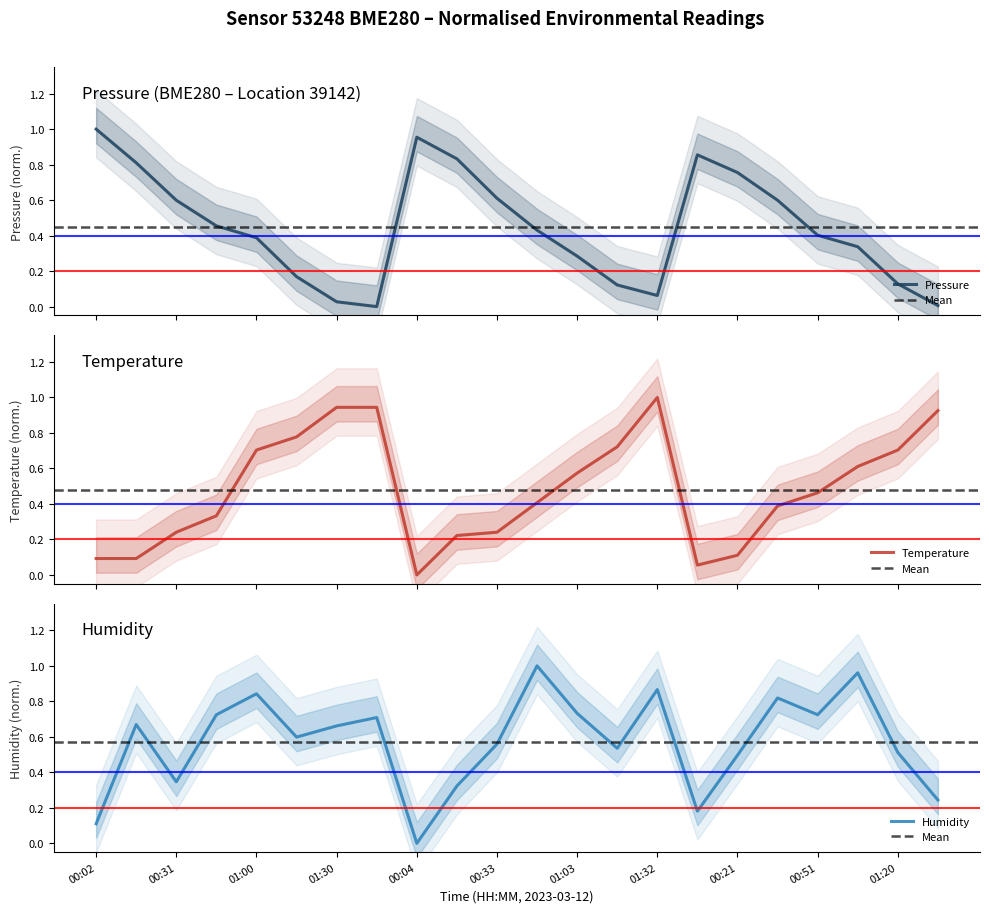

How many interior local valleys does the temperature series have?

2